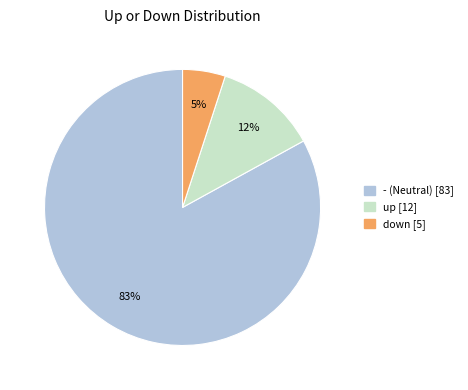

Is there any slice that represents more than half of the pie?

Yes